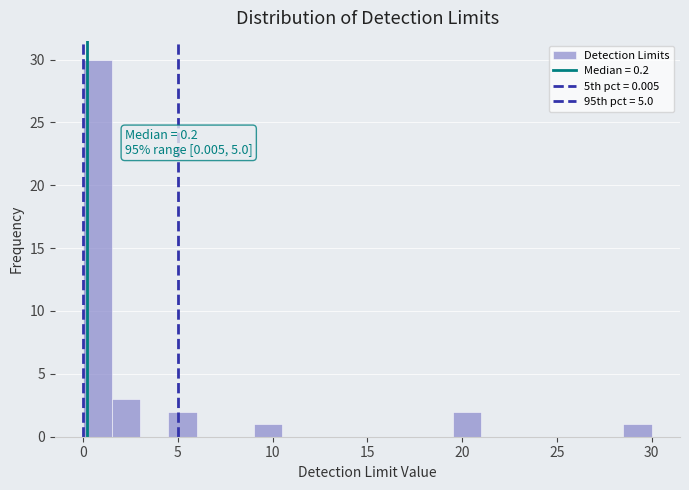

Around what value on the x-axis is the tallest bar? Give the approximate position of its centre, as read against the axis.

1.0